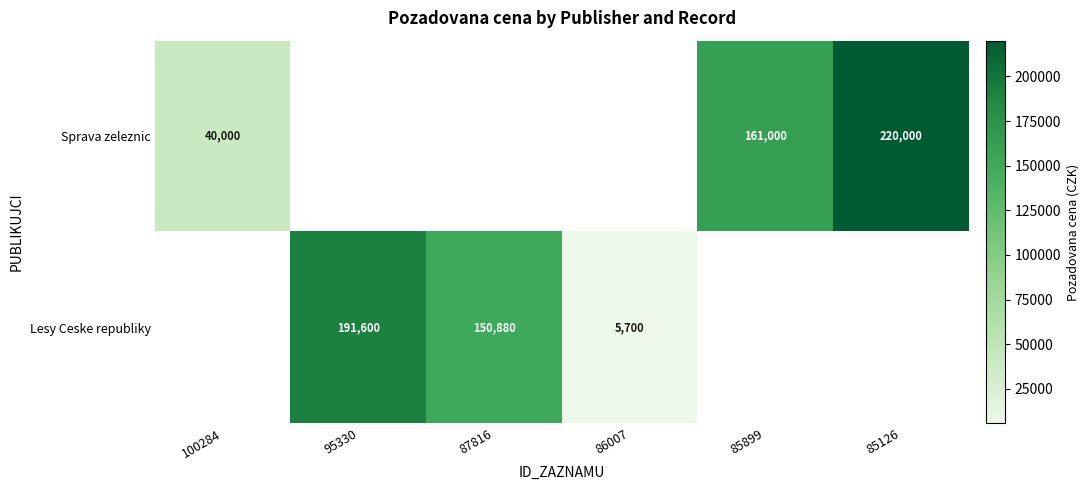

The Lesy Ceske republiky series shows 150880 at 87816. True or false?

True